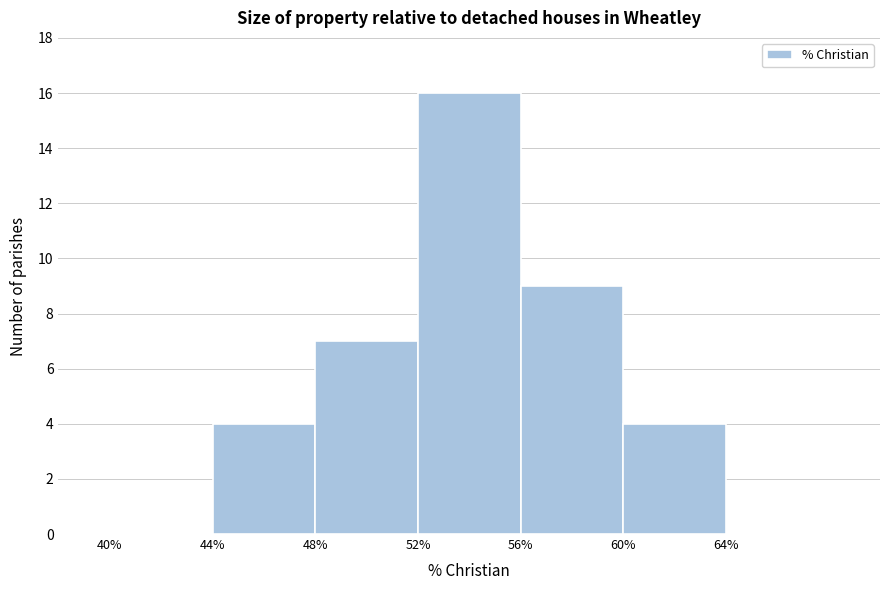

Reading left to right, transcribe this chart: for each bar, give the range it covers on the x-axis and its height. The values are not printed on the chart, so give them approximately, as read against the axis.

40 to 44: 0
44 to 48: 4
48 to 52: 7
52 to 56: 16
56 to 60: 9
60 to 64: 4
64 to 68: 0